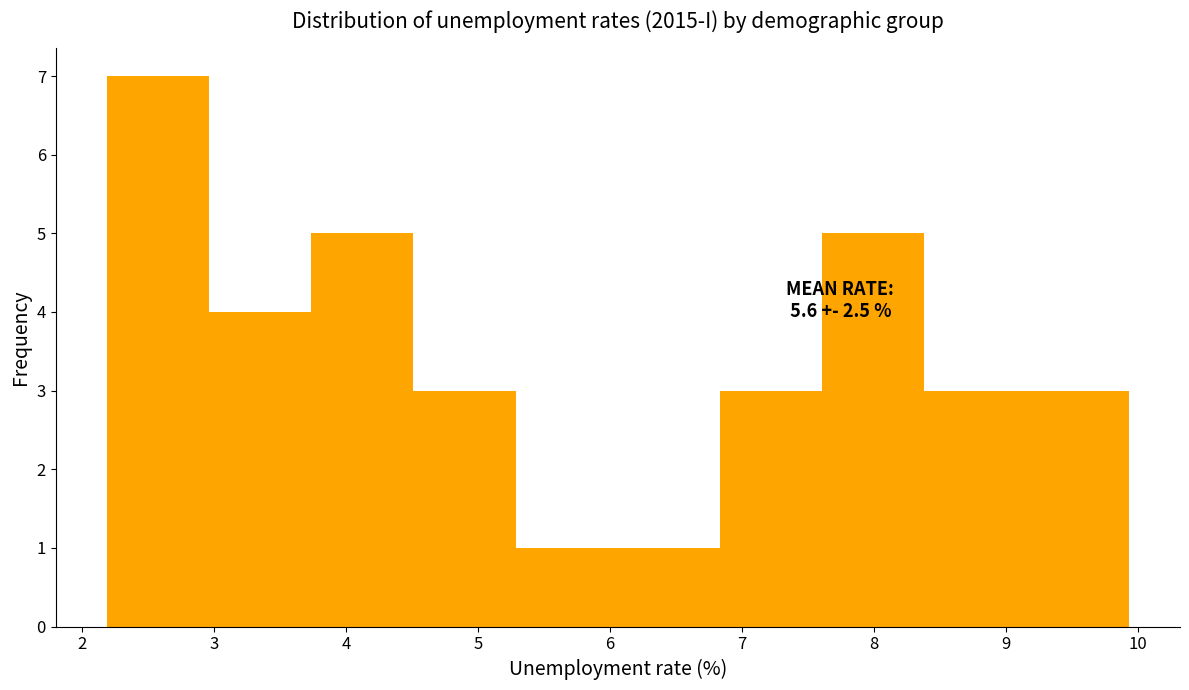

Which range on the x-axis has the tallest bar?

2.2 to 3.0